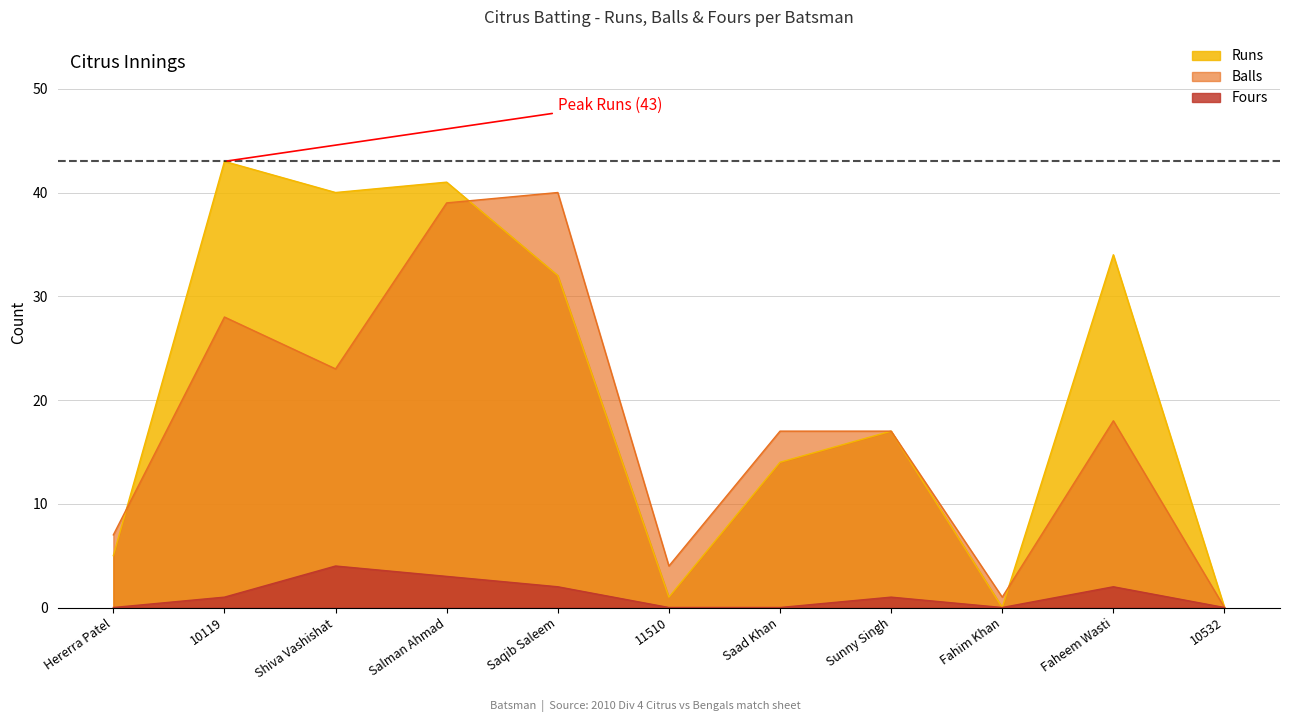

At 10532, list the series in order from smallest to largest.

Runs, Balls, Fours